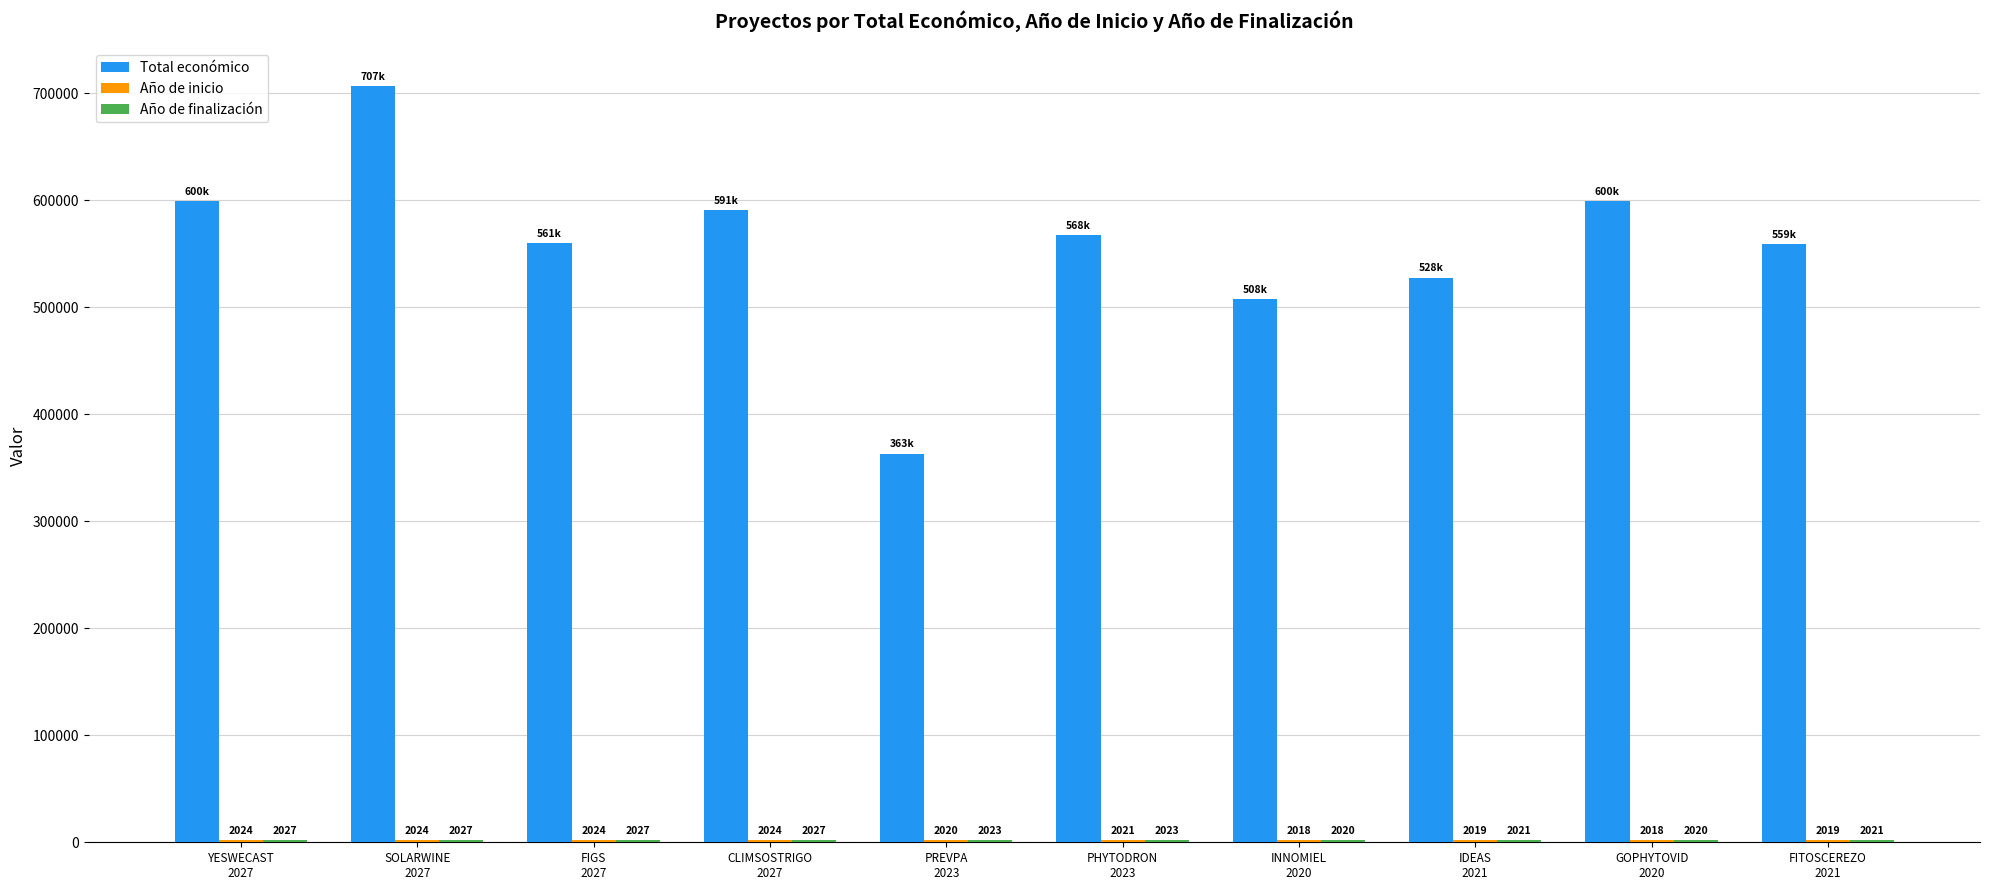

What value does the Total económico series have at FITOSCEREZO
2021?

559047